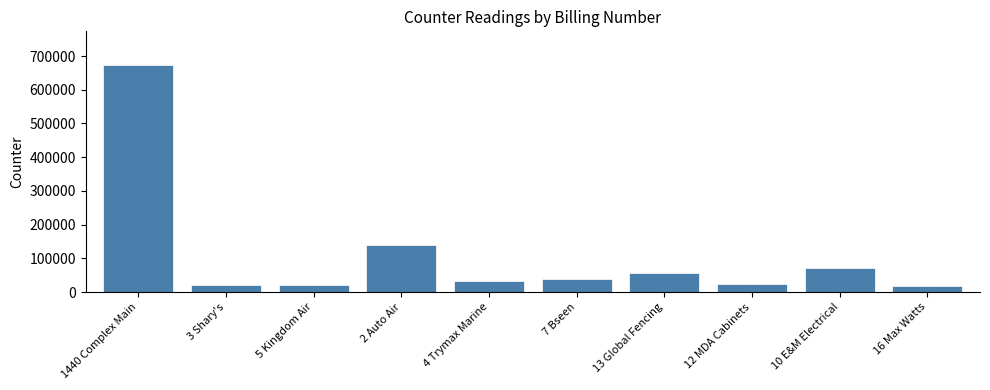

What is the ratio of the value at 12 MDA Cabinets to the value at 5 Kingdom Air?

1.1